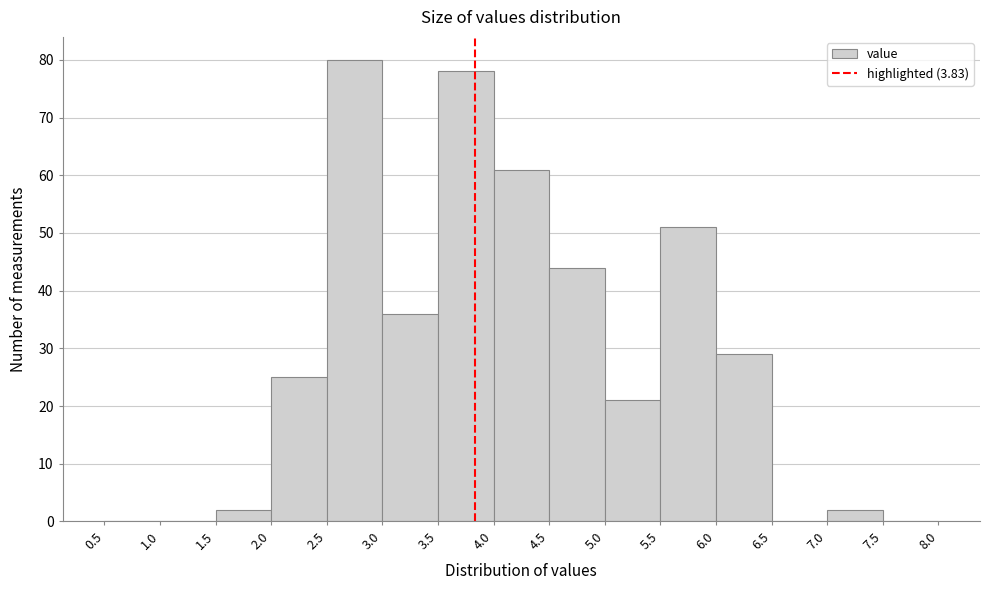

Reading left to right, transcribe this chart: for each bar, give the range it covers on the x-axis and its height. The values are not printed on the chart, so give them approximately, as read against the axis.

0.5 to 1.0: 0
1.0 to 1.5: 0
1.5 to 2.0: 2
2.0 to 2.5: 25
2.5 to 3.0: 80
3.0 to 3.5: 36
3.5 to 4.0: 78
4.0 to 4.5: 61
4.5 to 5.0: 44
5.0 to 5.5: 21
5.5 to 6.0: 51
6.0 to 6.5: 29
6.5 to 7.0: 0
7.0 to 7.5: 2
7.5 to 8.0: 0